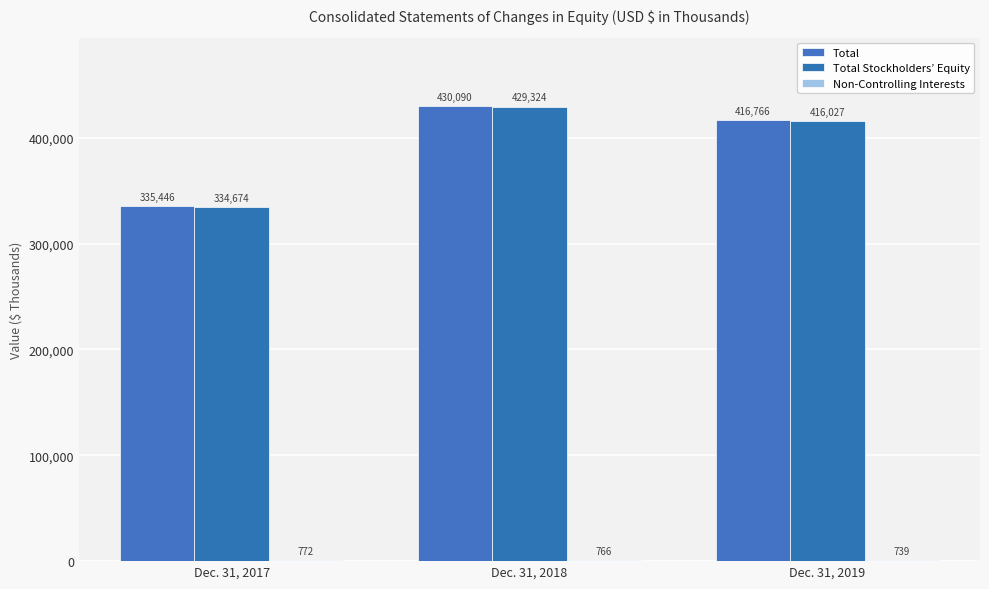

What is the value of the Non-Controlling Interests bar at the 2nd from the left?

766